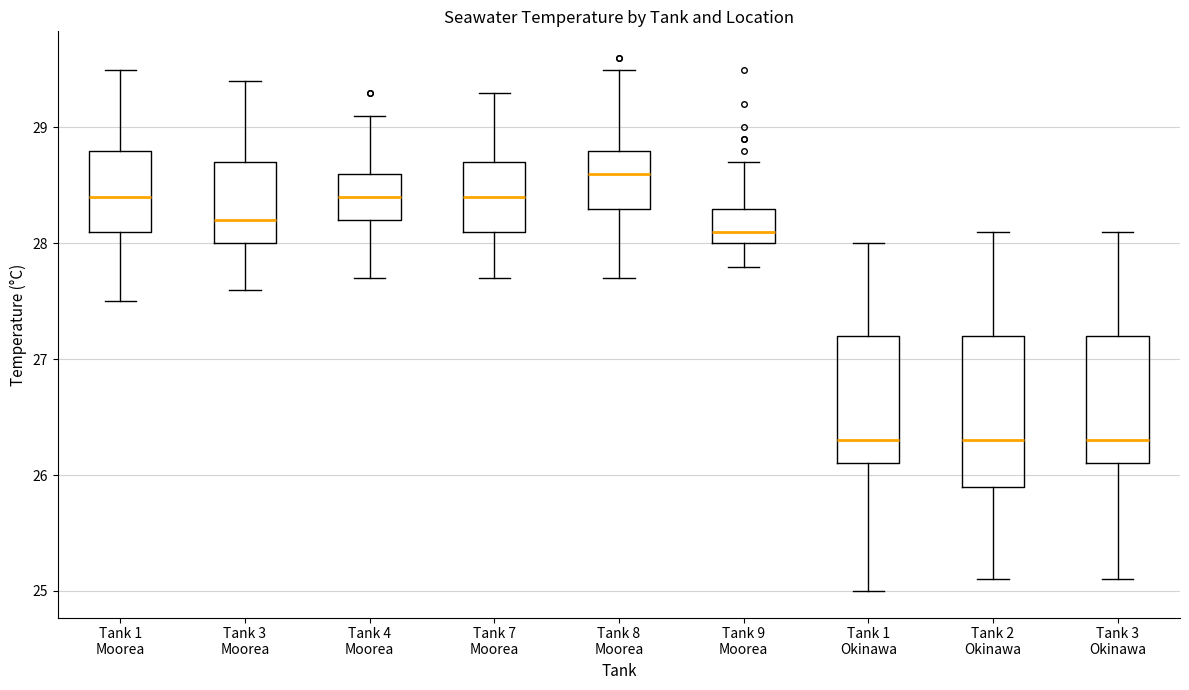

Where does the lower whisker of the box for Tank 3 Moorea end on the y-axis? The values are not printed on the chart, so give them approximately, as read against the axis.

27.6